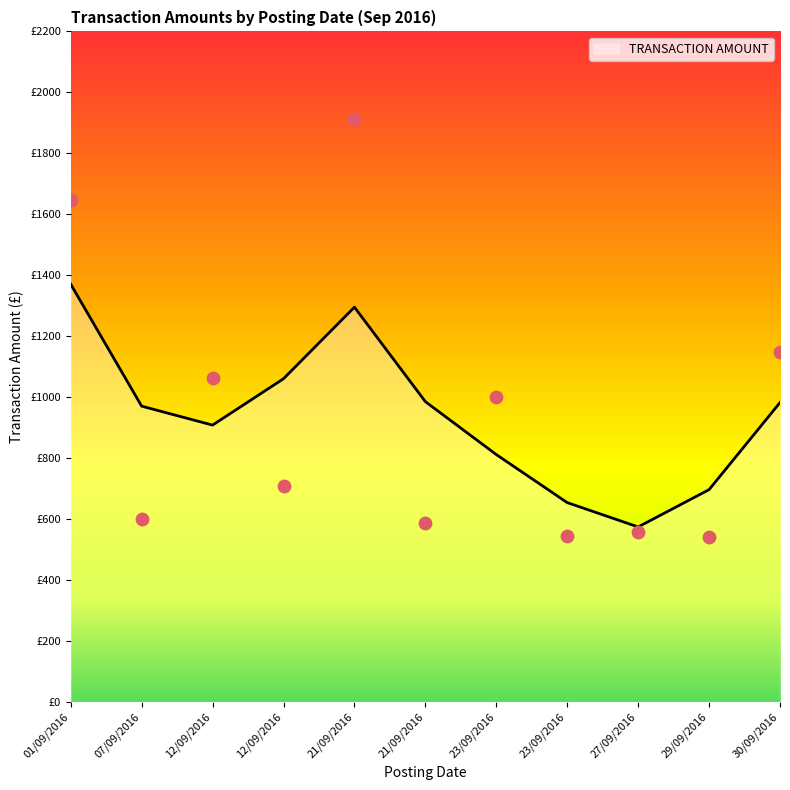

What is the change in value from 01/09/2016 to 21/09/2016?

+266.9